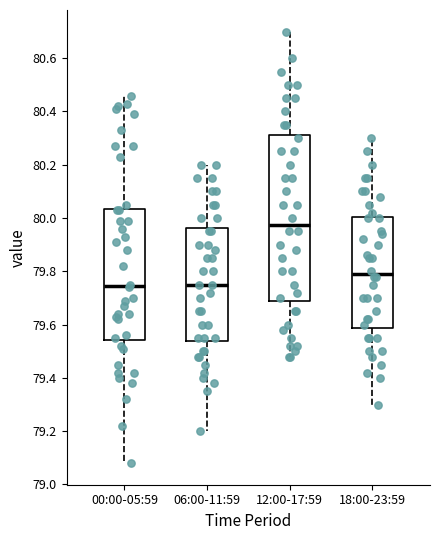

Reading left to right, transcribe this box plot: for each box, give where its median line is, the range the box spans, and where its two whiskers end, as read against the y-axis. The values are not printed on the chart, so give them approximately, as read against the axis.

00:00-05:59: median 79.74, box 79.54 to 80.04, whiskers 79.08 to 80.46
06:00-11:59: median 79.76, box 79.54 to 79.96, whiskers 79.20 to 80.20
12:00-17:59: median 79.98, box 79.68 to 80.32, whiskers 79.48 to 80.70
18:00-23:59: median 79.80, box 79.58 to 80.00, whiskers 79.30 to 80.30